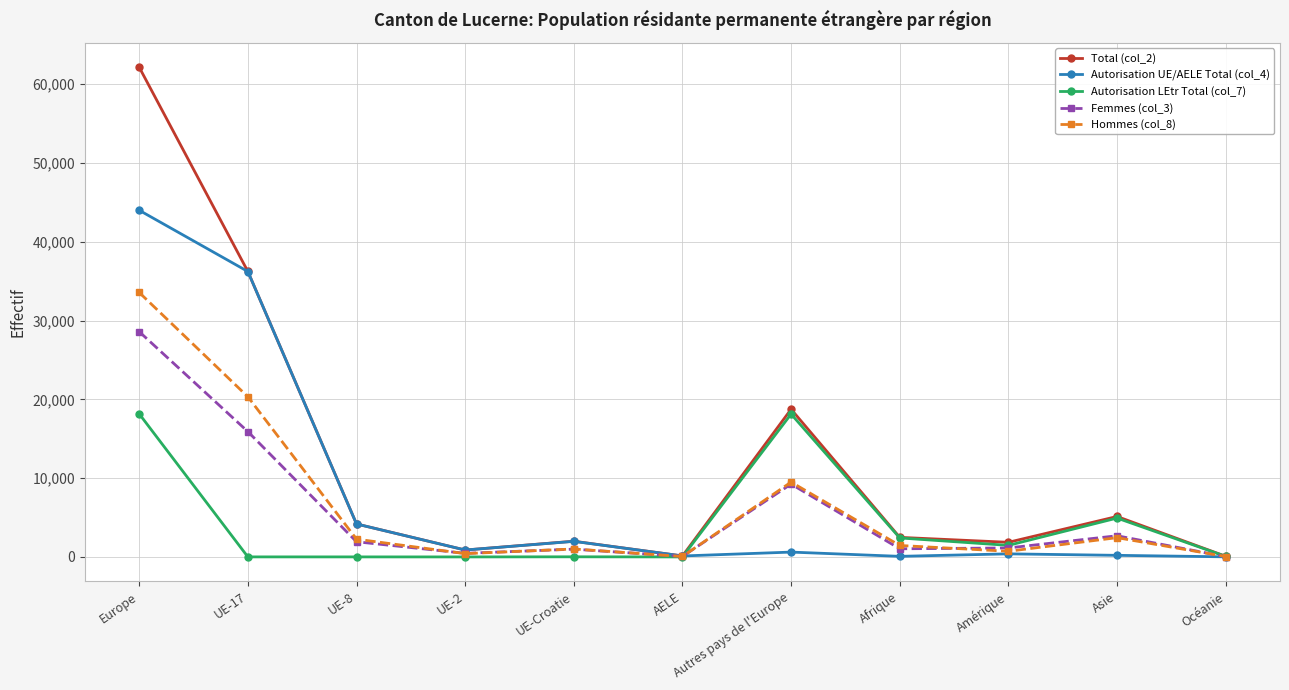

What is the spread (max minus min) of values at UE-2?

877